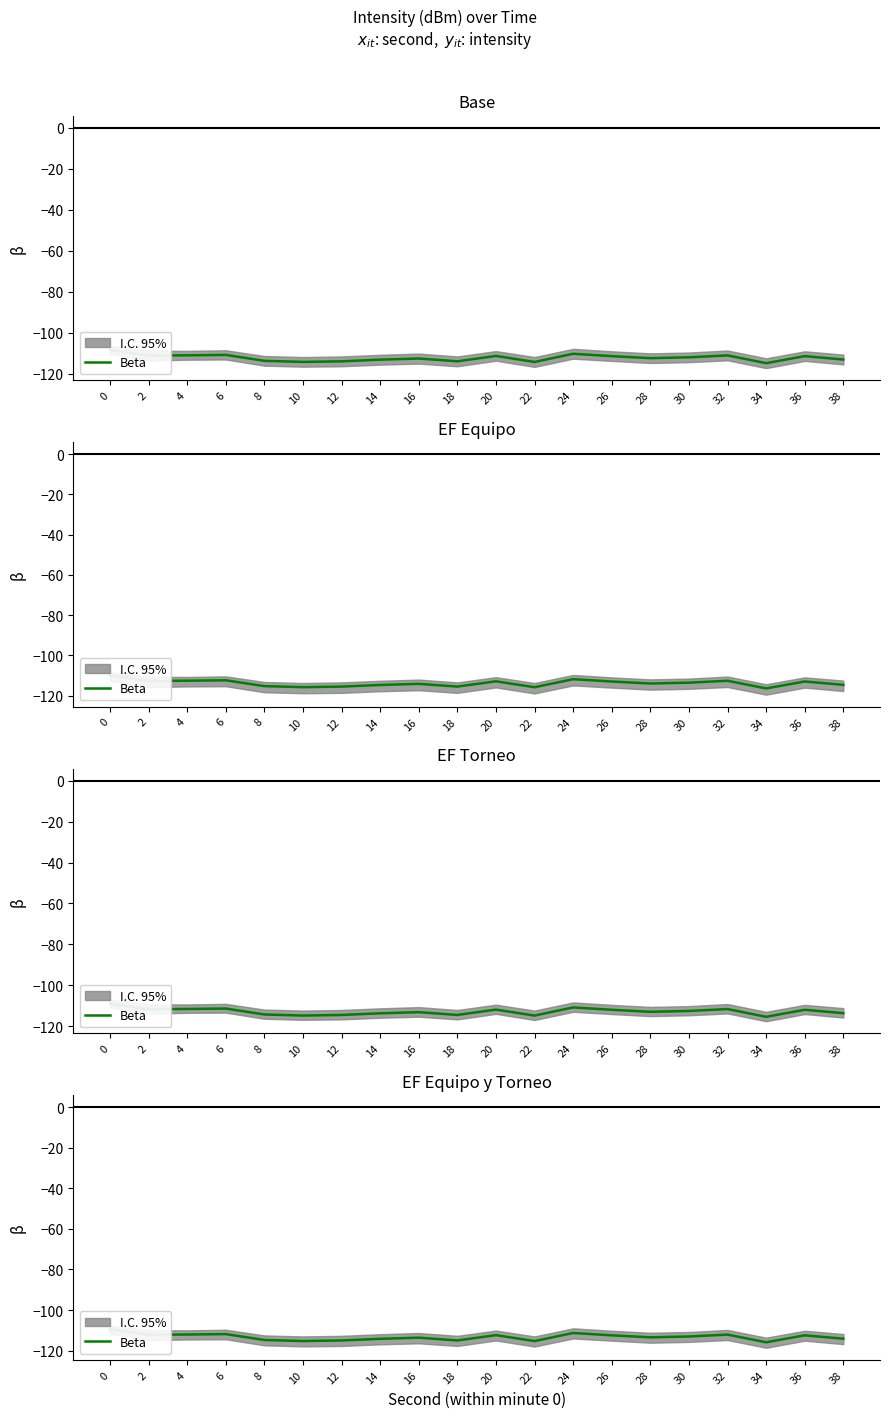

How many points are higher than both their immediate neighbors (excluding endpoints)?

6